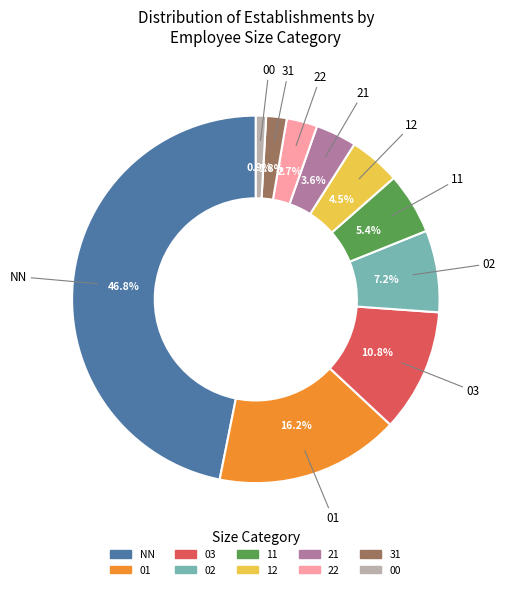

Does any single category account for the majority?

No